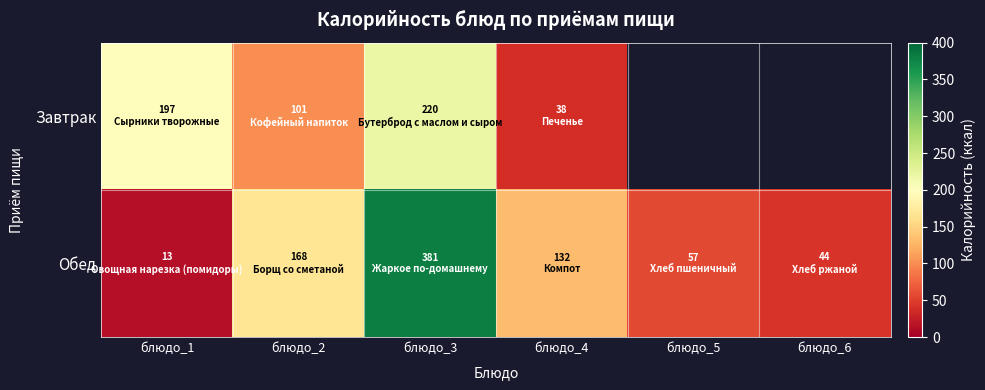

Which series has the largest total across all categories?

Обед